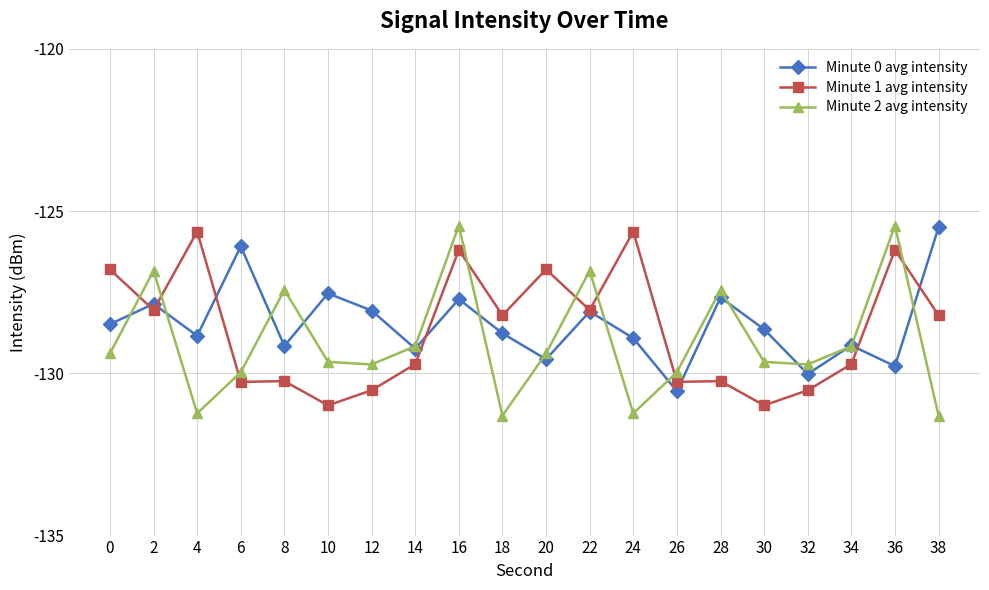

What is the smallest value displayed?

-131.3